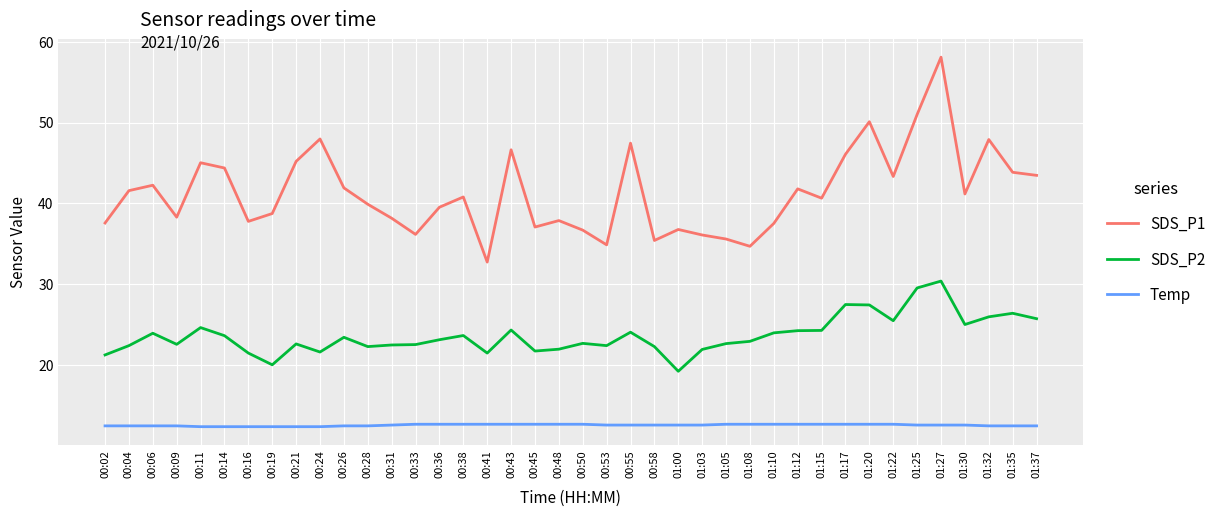

What is the sum of all Temp values?

503.5